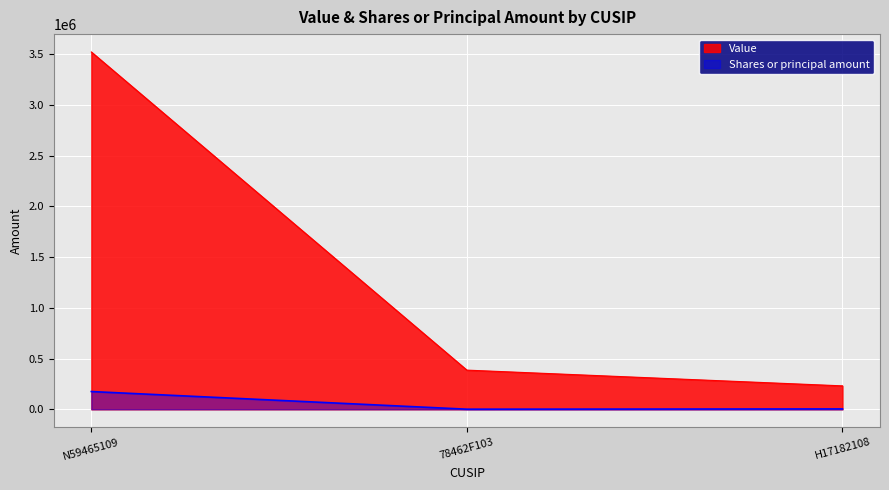

Reading left to right, extract all data points from this chart.

Value: 3520000	386000	231000
Shares or principal amount: 175100	1200	3800